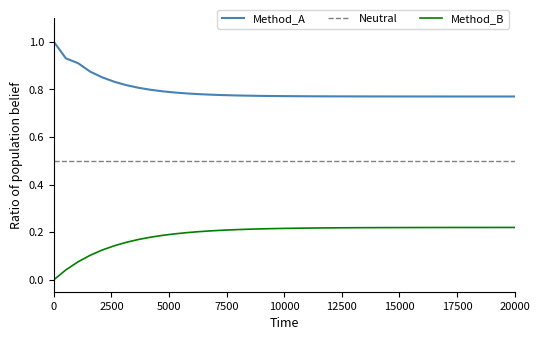

Which series has the largest range (max minus min)?

Method_A